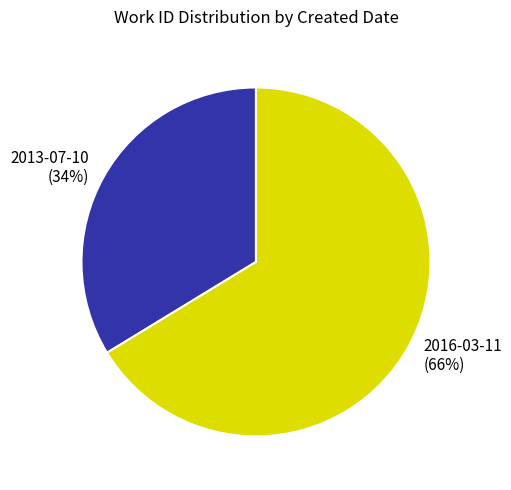

Rank the categories by value from lowest to highest.

2013-07-10, 2016-03-11